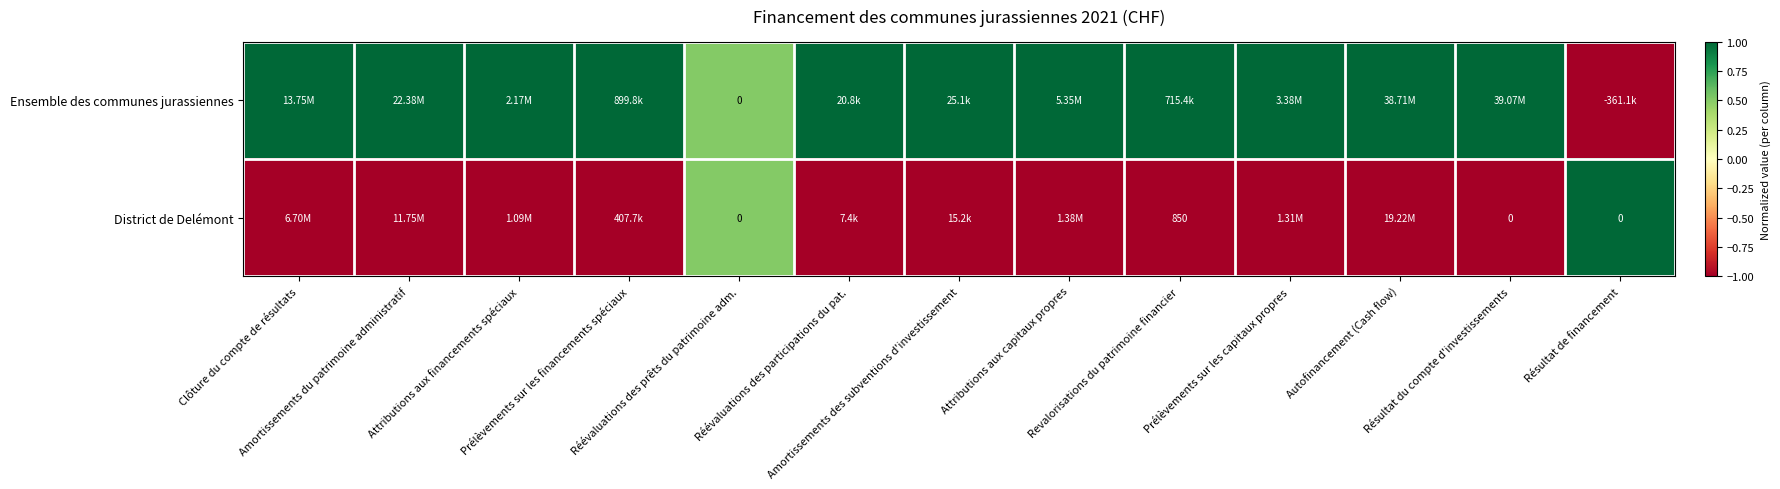

Which has a higher value, Autofinancement (Cash flow) or Réévaluations des prêts du patrimoine adm.?

Autofinancement (Cash flow)